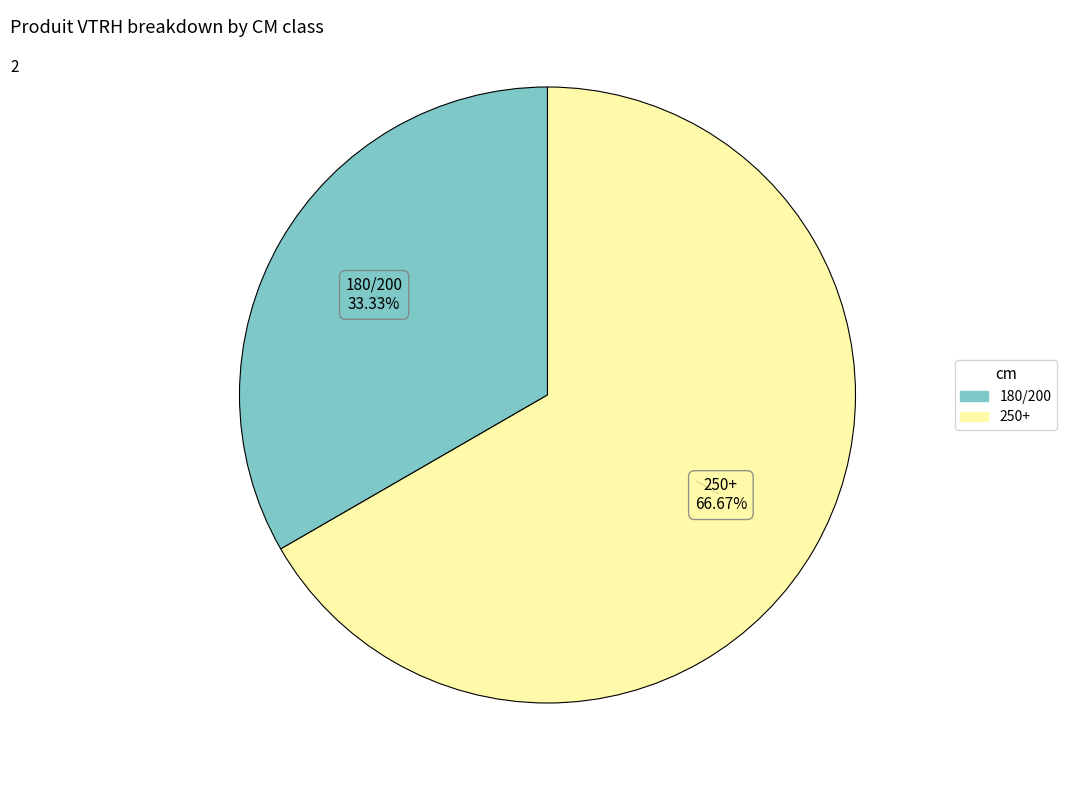

To the nearest percent, what is the difference between the 180/200 and 250+ slice percentages?

33%